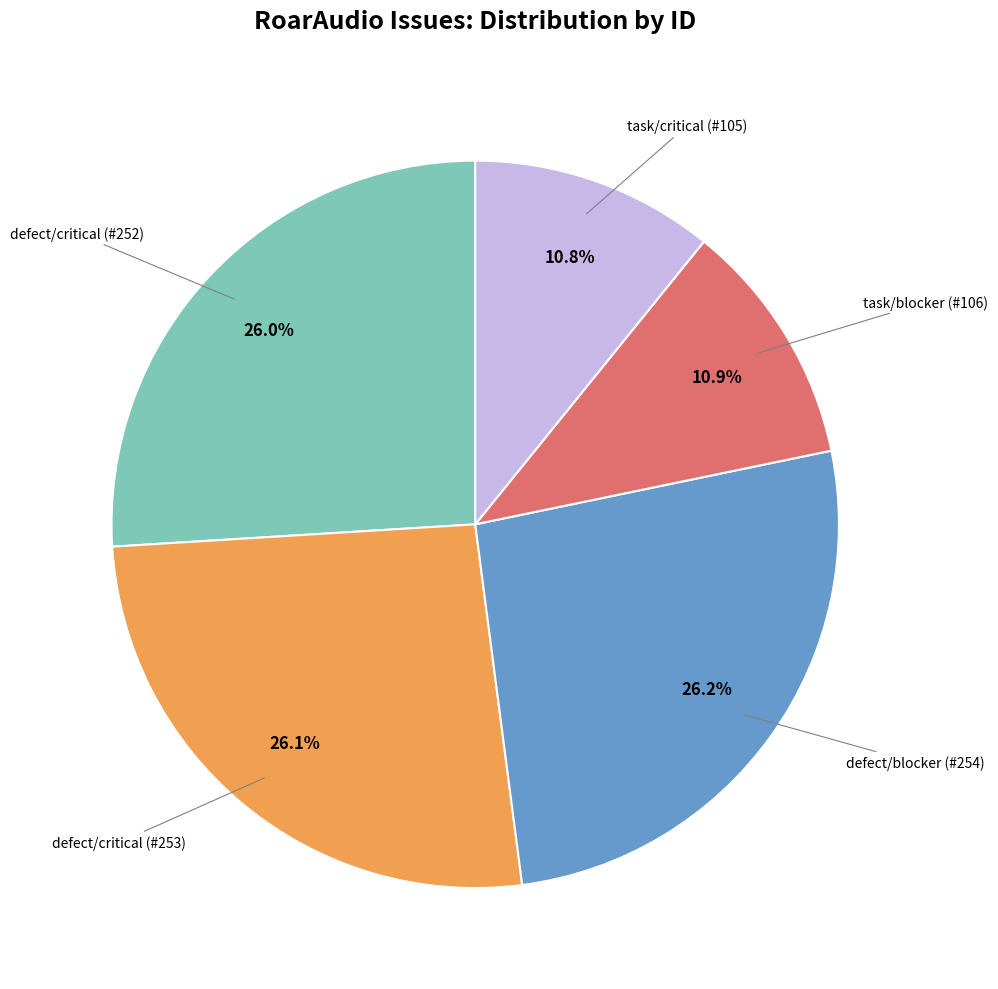

Is there any slice that represents more than half of the pie?

No